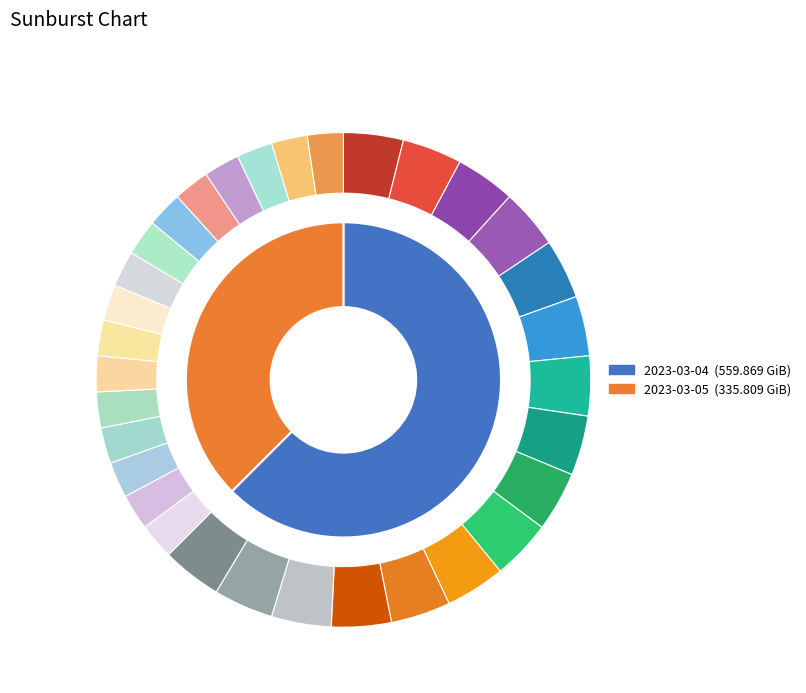

To the nearest percent, what is the difference between the 2023-03-04 and 2023-03-05 slice percentages?

25%